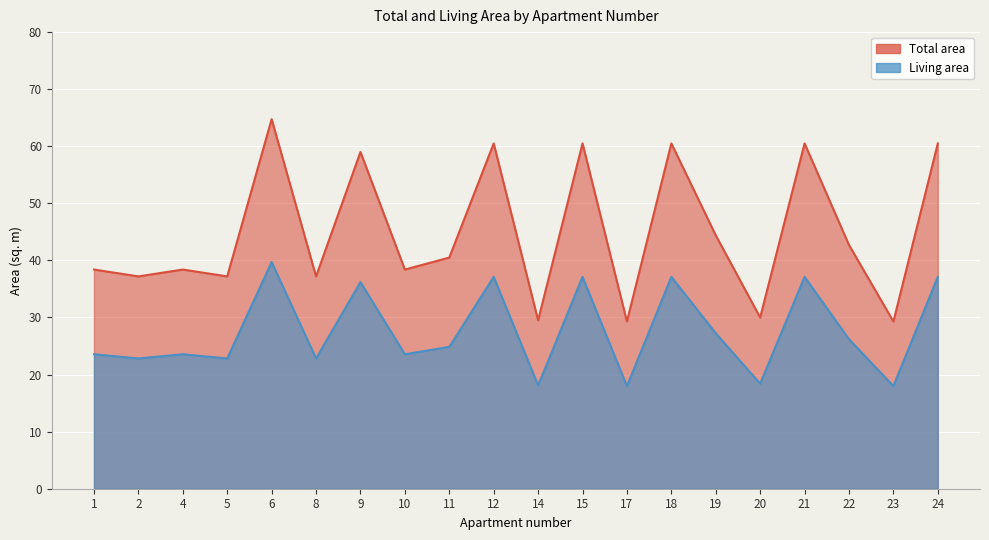

What is the value of the Total area point at the 18th from the left?

42.7